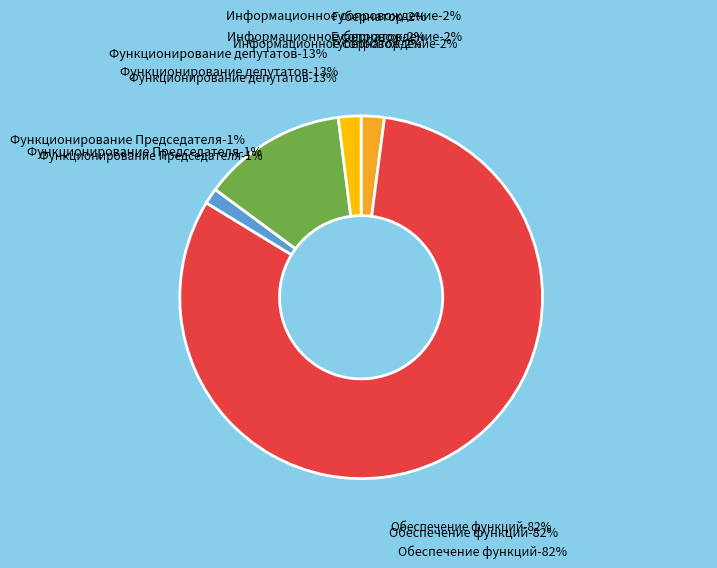

Approximately how many times larger is the value at Обеспечение функционирования Председателя compared to Обеспечение функционирования депутатов?

0.1